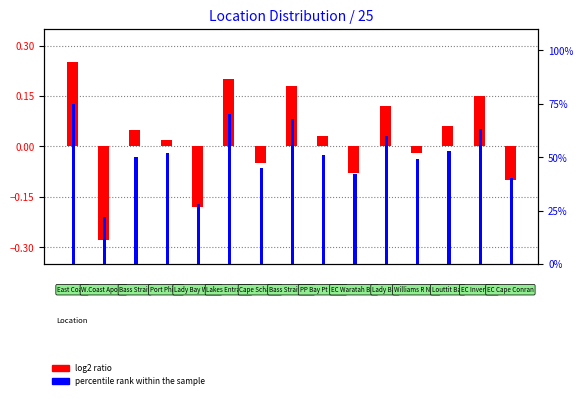

At which label does log2 ratio reach its minimum?

W.Coast Apollo